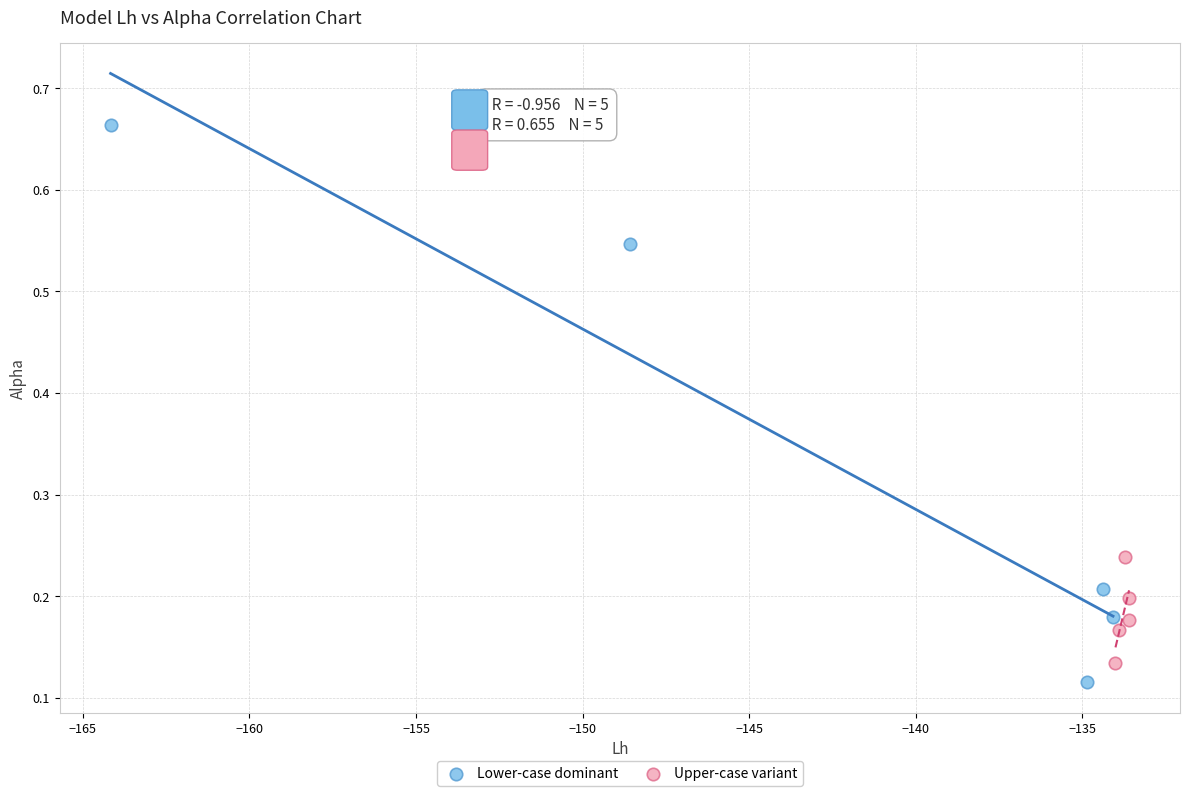

Which series has the largest Y range (max minus min)?

Lower-case dominant